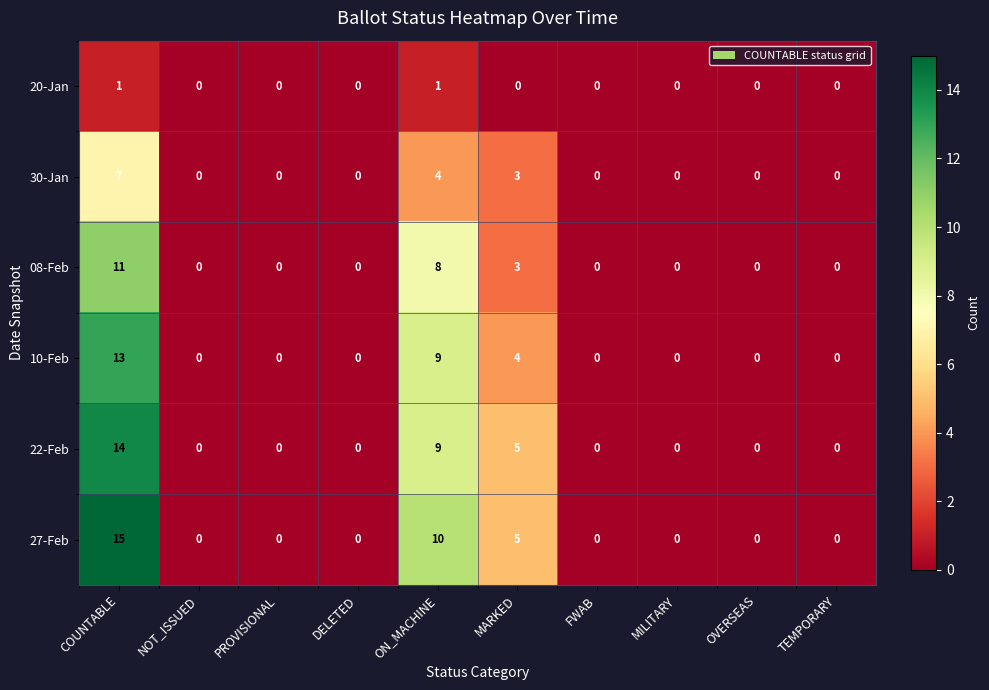

At which label is 10-Feb closest to 6?

MARKED